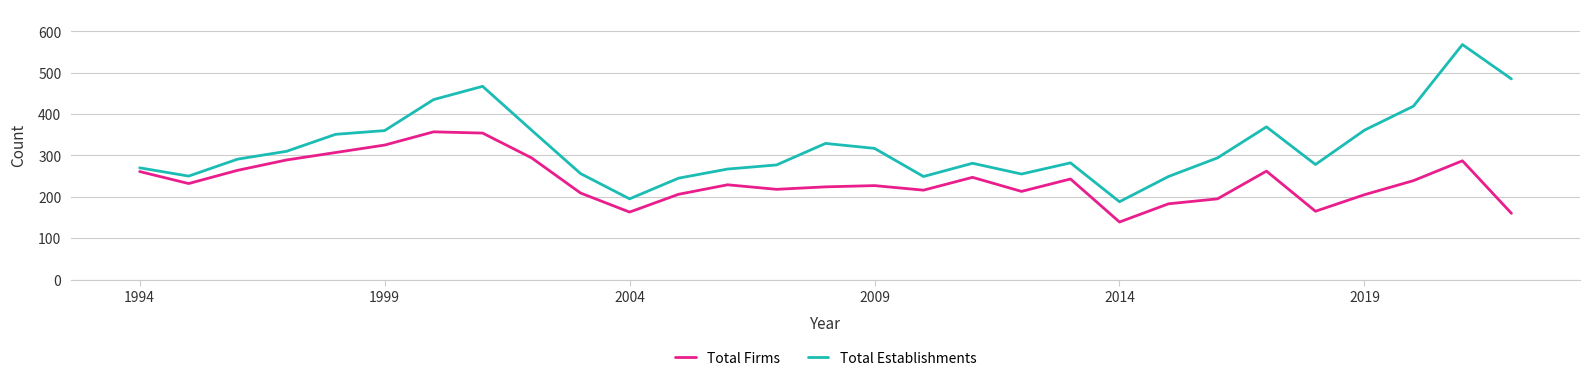

Which series has the widest spread of values?

Total Establishments